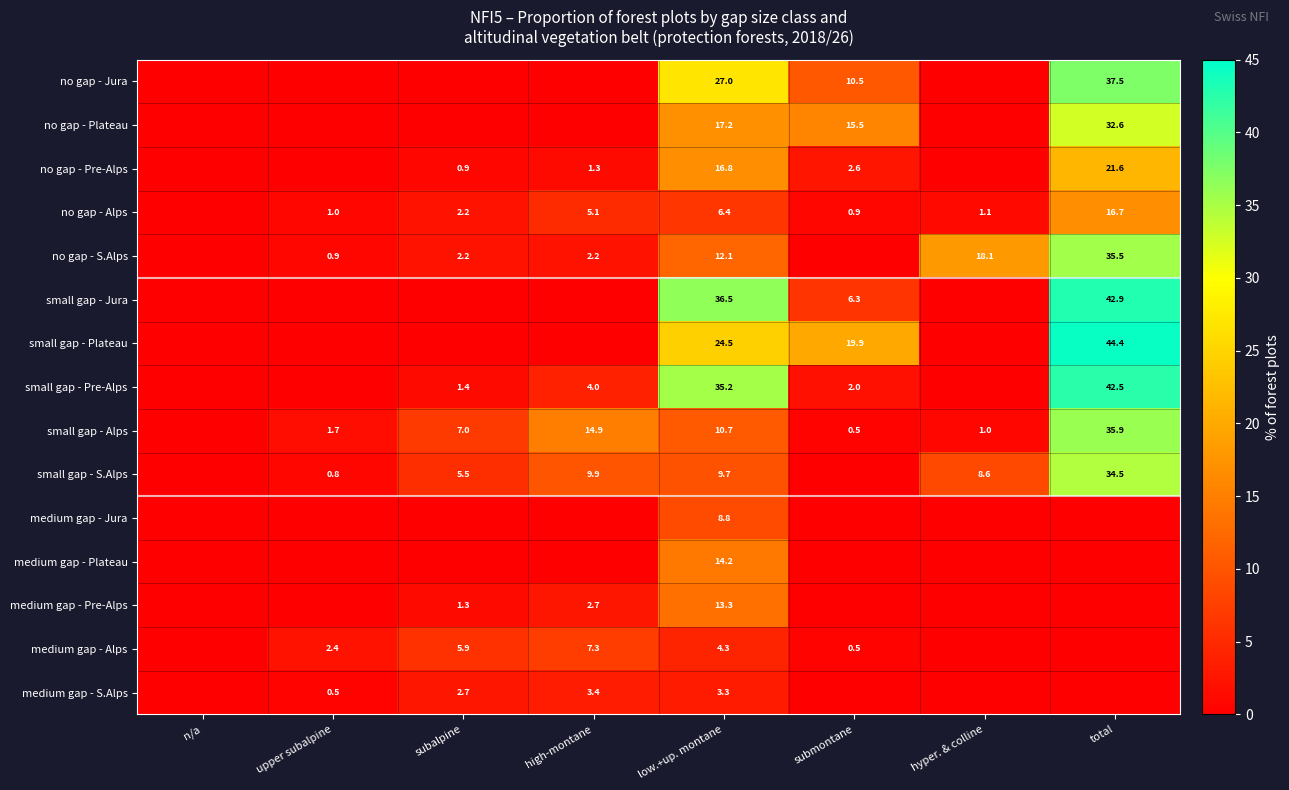

Which category has the highest value across all series?

total